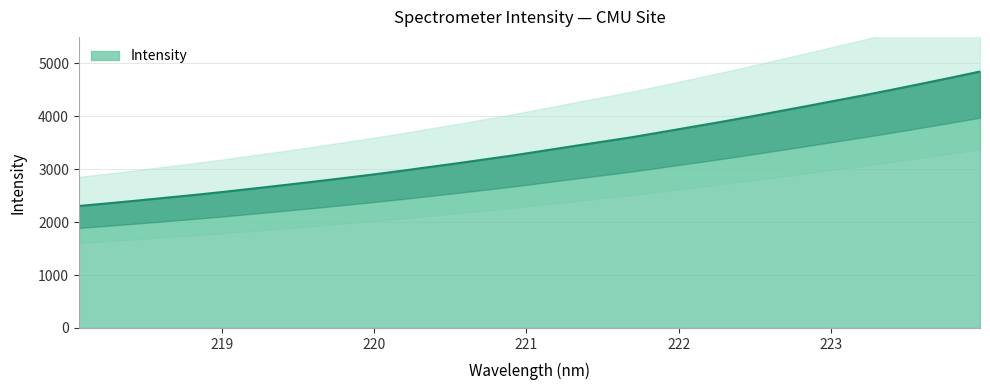

What is the label of the 13th point from the right?

221.6902